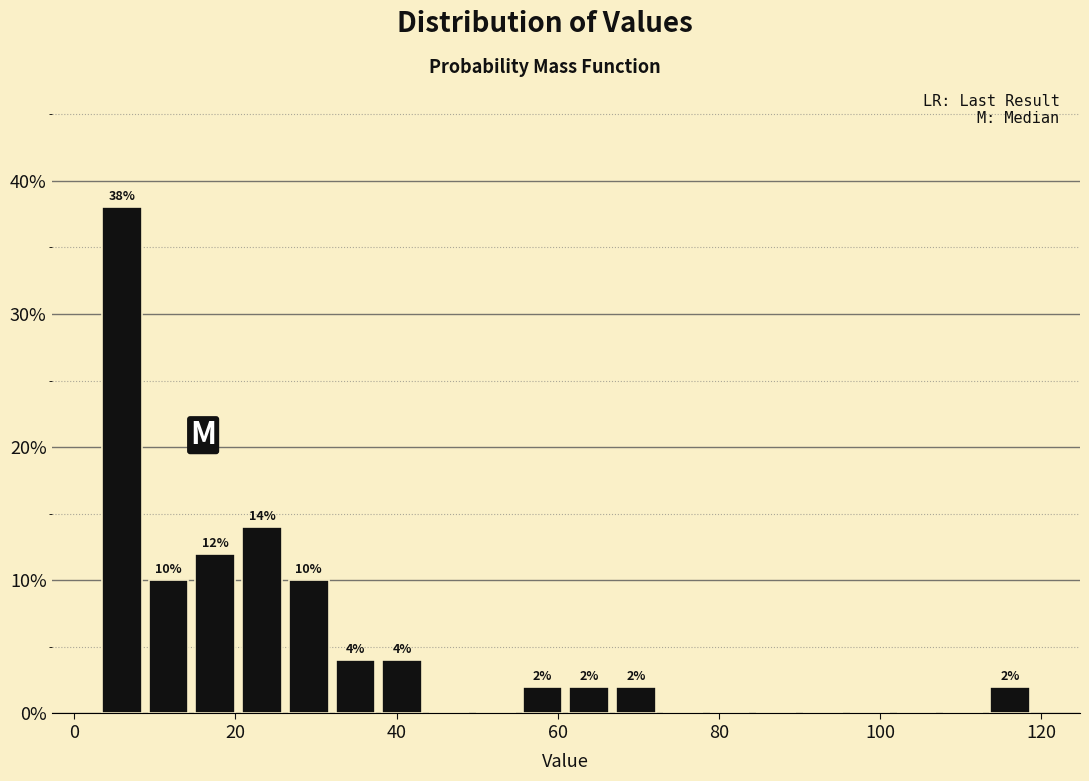

Around what value on the x-axis is the tallest bar? Give the approximate position of its centre, as read against the axis.

6